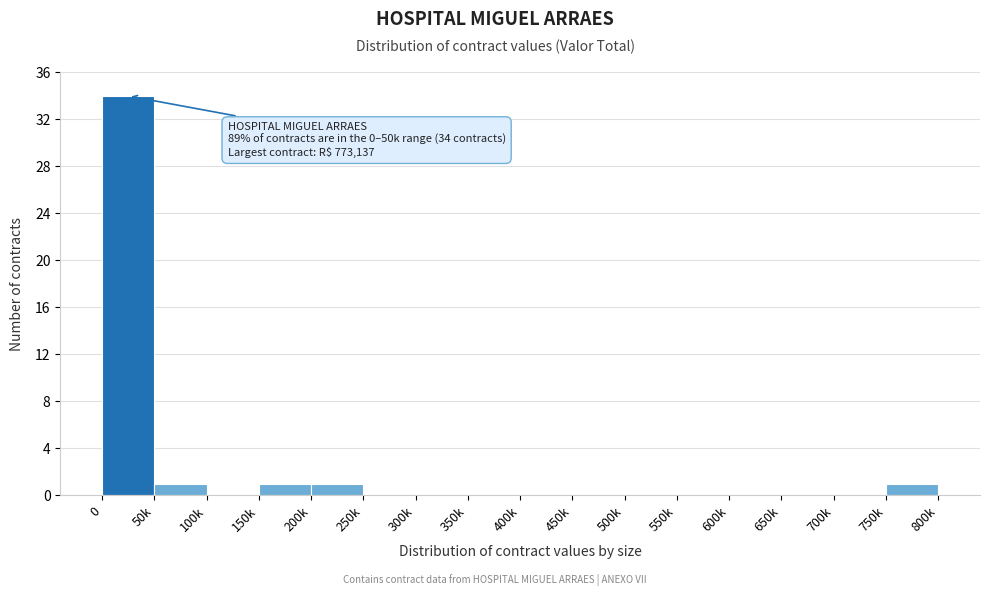

Reading right to left, what are all the values shown in this chart?

750k=1	700k=0	650k=0	600k=0	550k=0	500k=0	450k=0	400k=0	350k=0	300k=0	250k=0	200k=1	150k=1	100k=0	50k=1	0=34